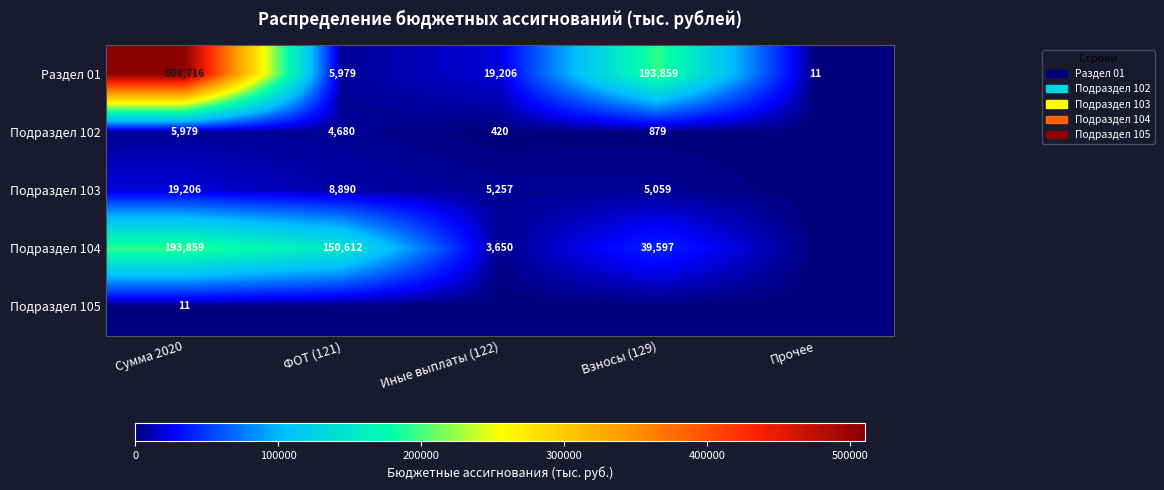

Which category has the highest value in the Раздел 01 series?

Сумма 2020